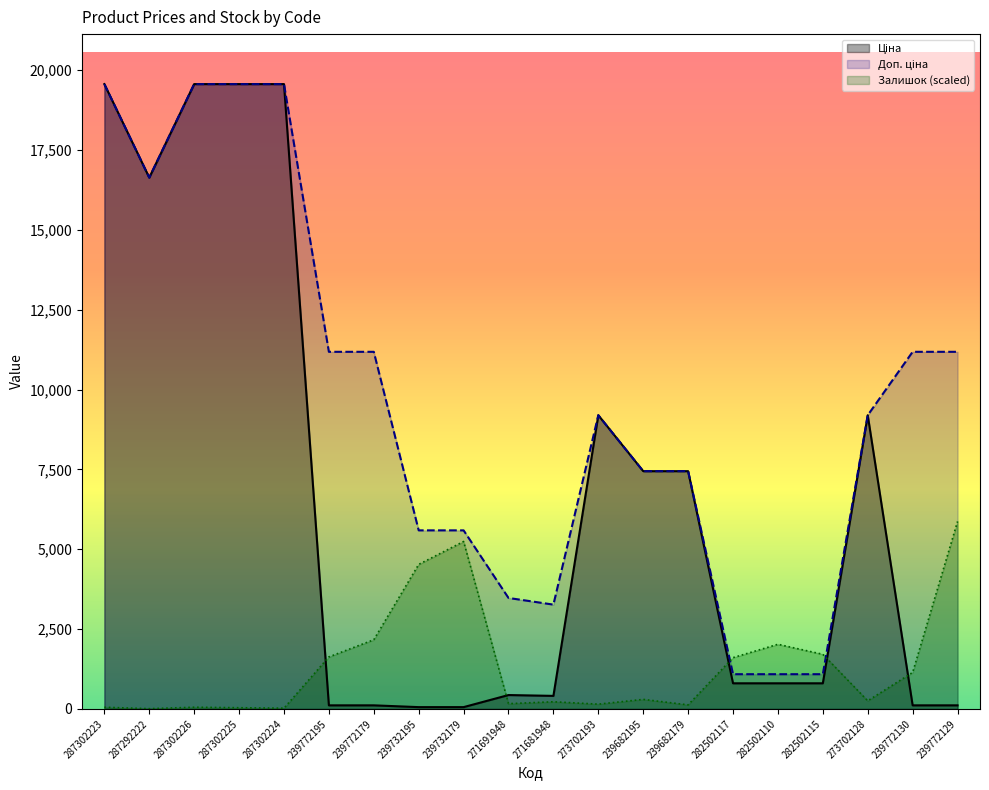

Where is Ціна nearest to the value 9810?

273702193